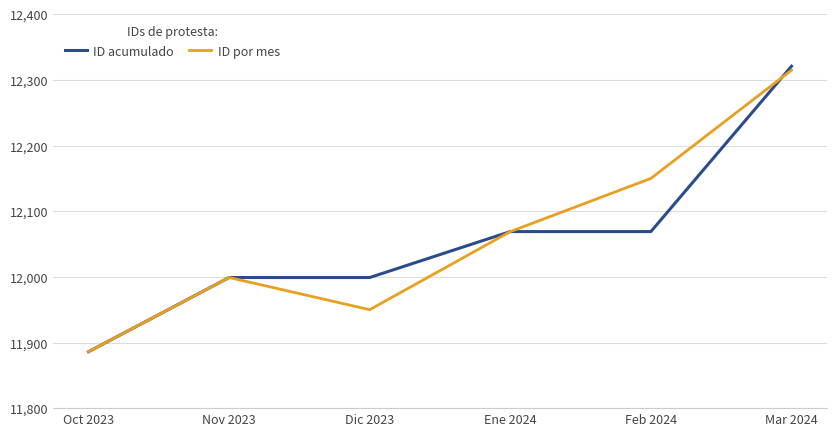

What is the difference between the ID acumulado values at Dic 2023 and Mar 2024?

322